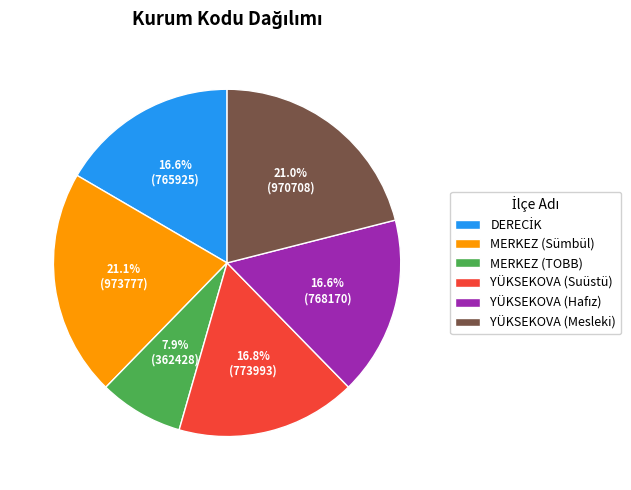

Does MERKEZ (TOBB) represent more than half of the total?

No